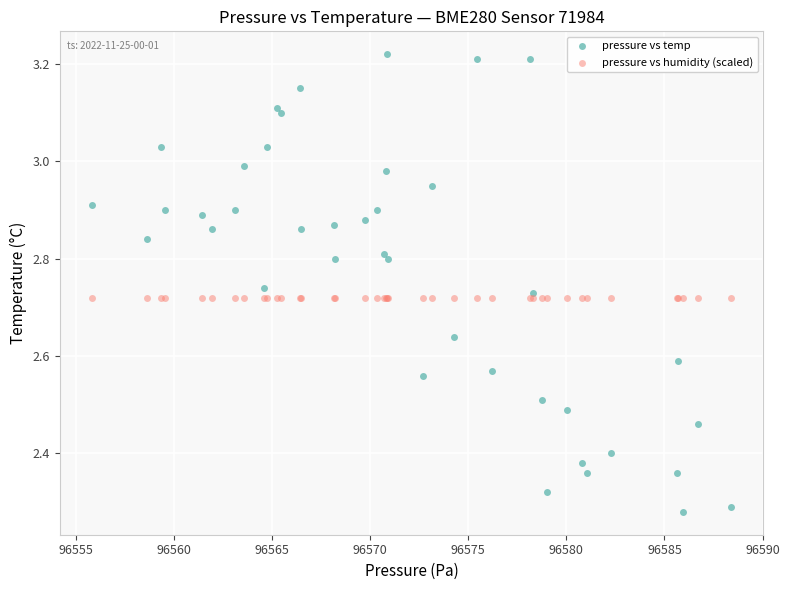

Which series contains the lowest Y value?

pressure vs temp